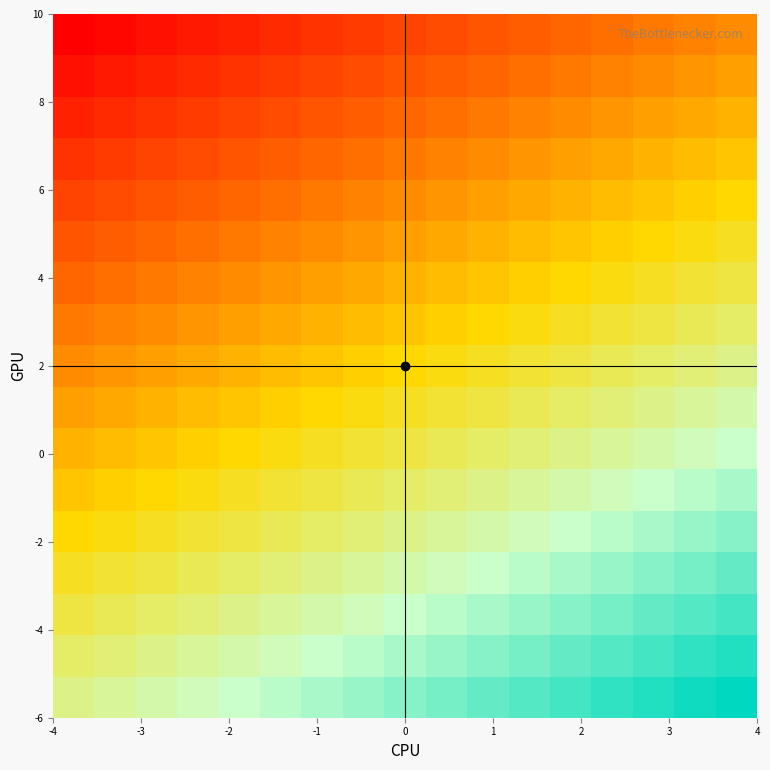

How many data points does each series have?

17